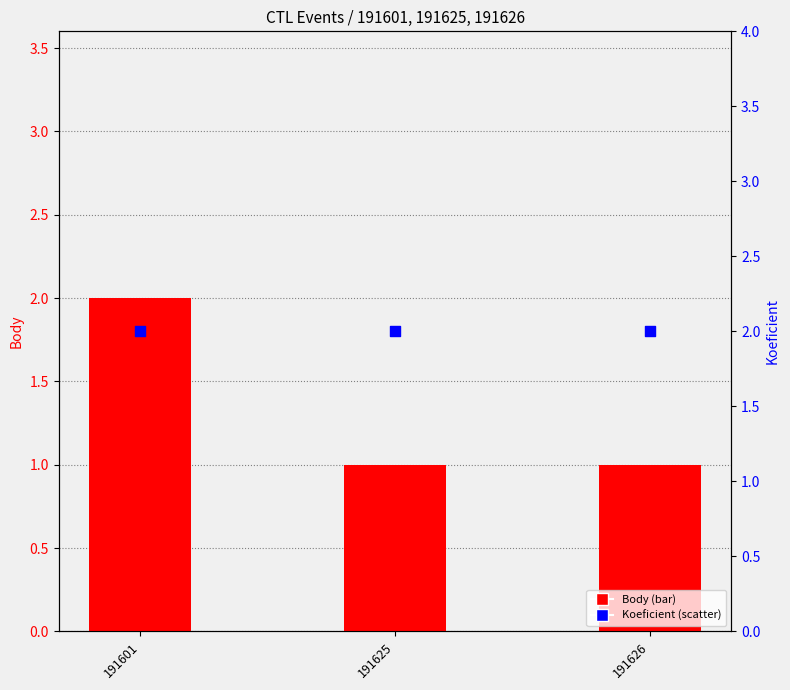

Which series has the largest total across all categories?

Koeficient